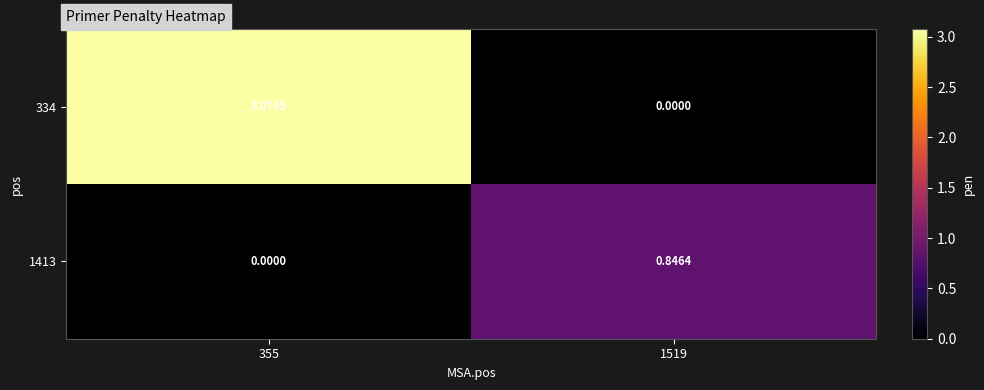

Which series changed the most between 355 and 1519?

334